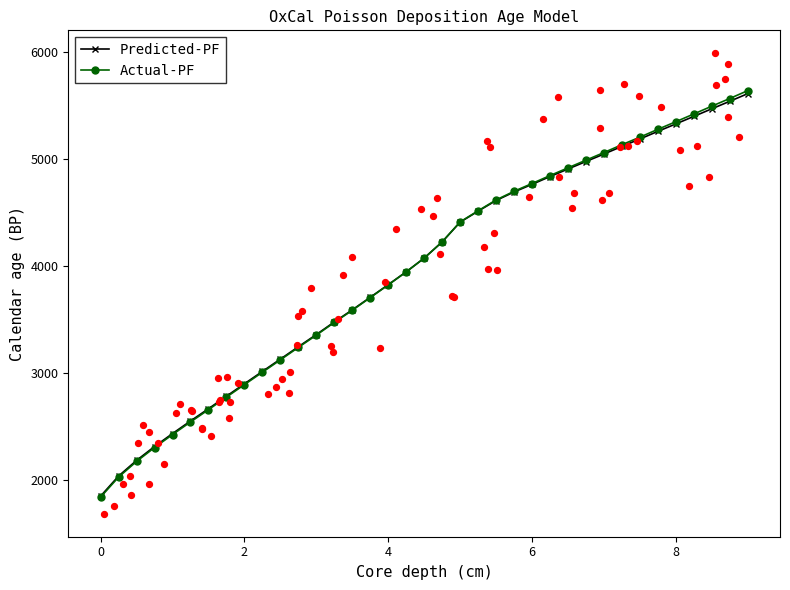

What is the lowest value of the Predicted-PF series?

1853.6